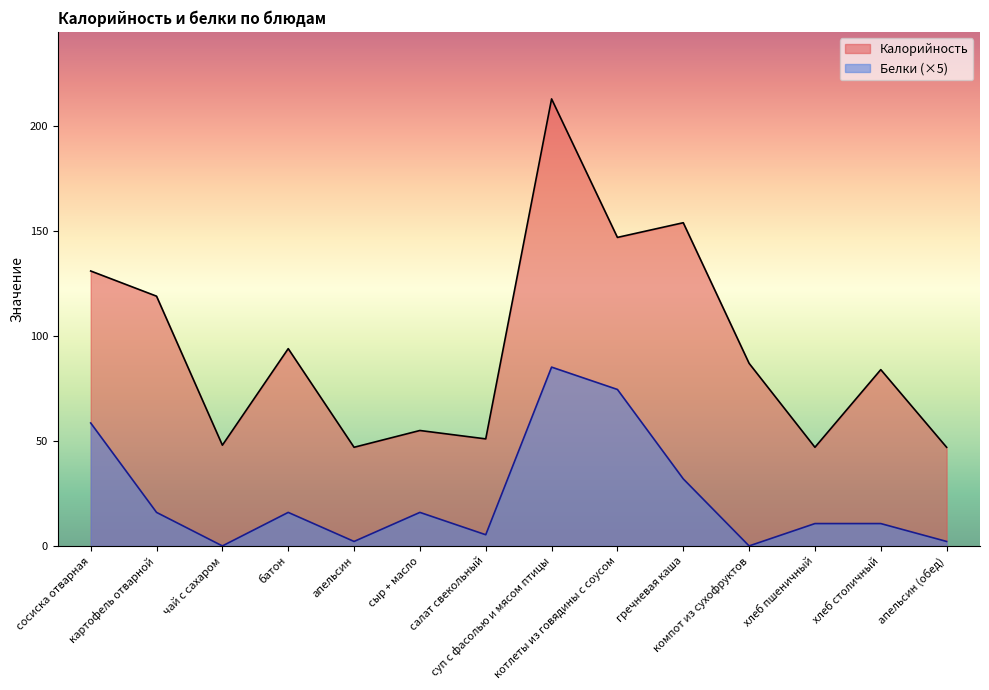

Is it true that Белки equals 74.5 at котлеты из говядины с соусом?

True